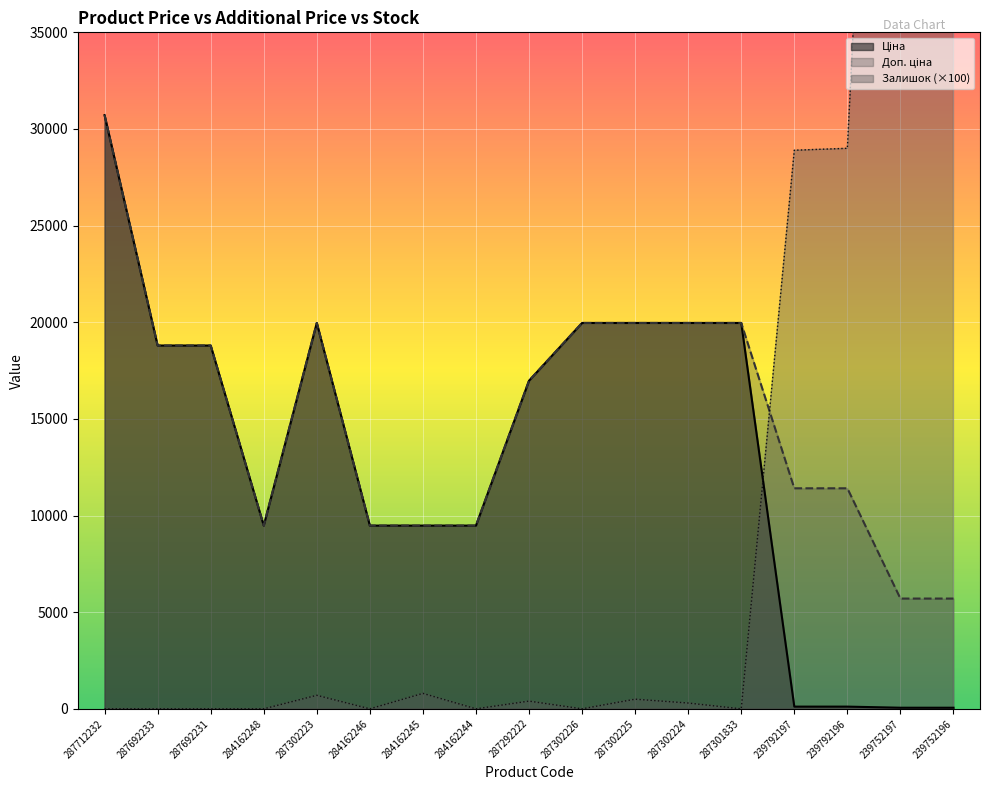

What is the label of the 8th point from the left?

284162244